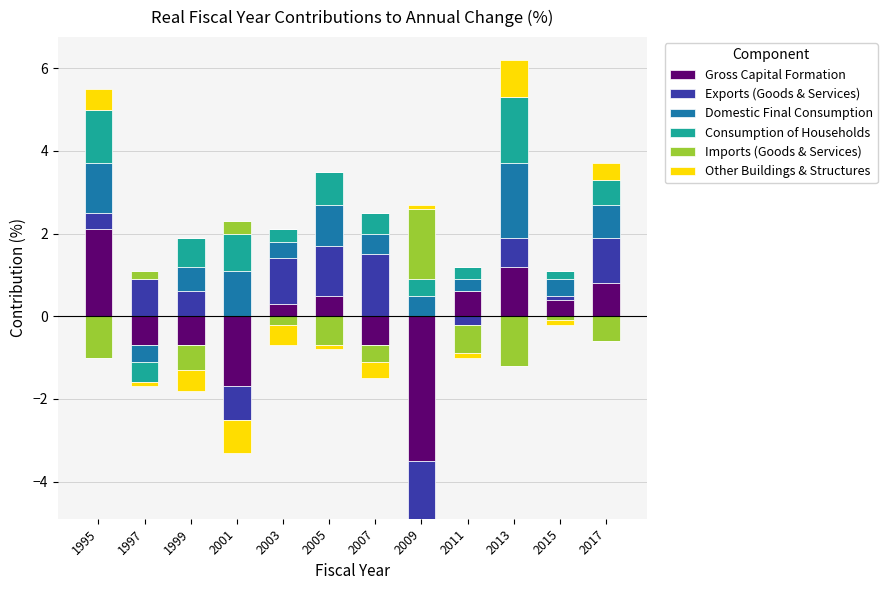

Which series has the largest total across all categories?

Domestic Final Consumption